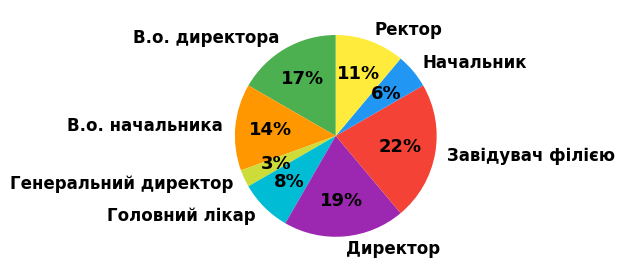

Is there any slice that represents more than half of the pie?

No